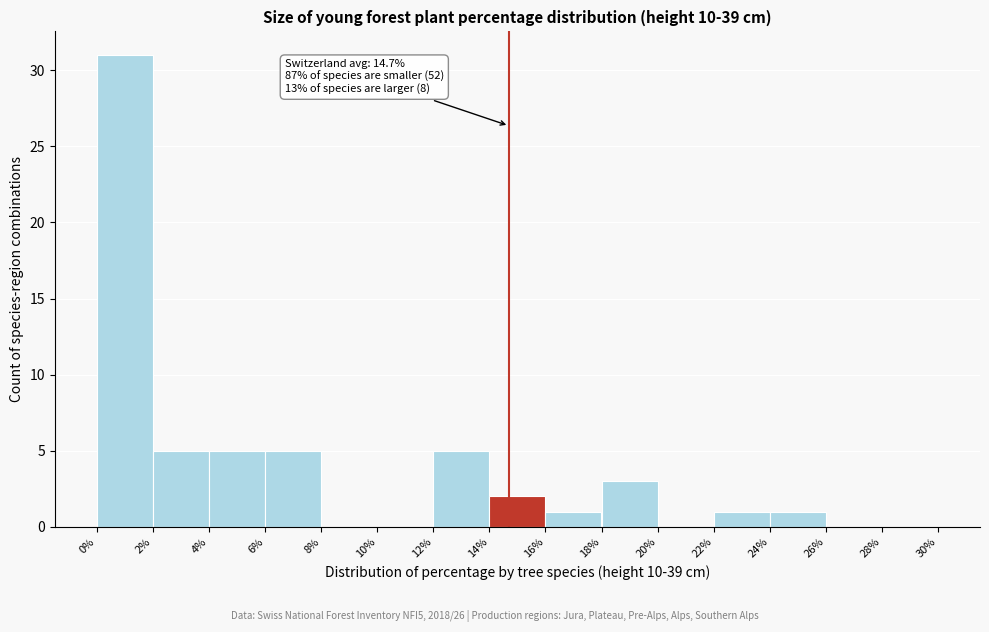

Over which range of the x-axis is the bar tallest?

0% to 2%